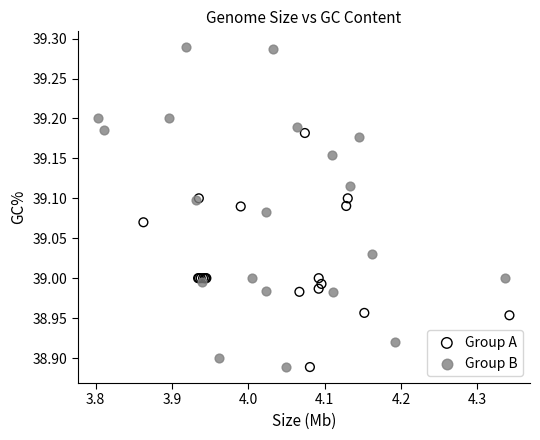

Which series has the widest spread of Y values?

Group B